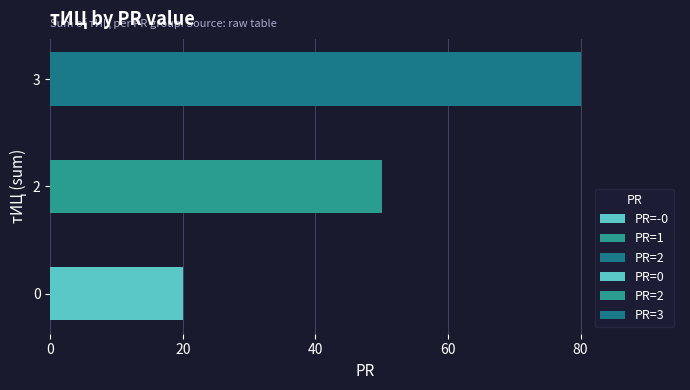

What is the value of the 3rd bar from the left?

20